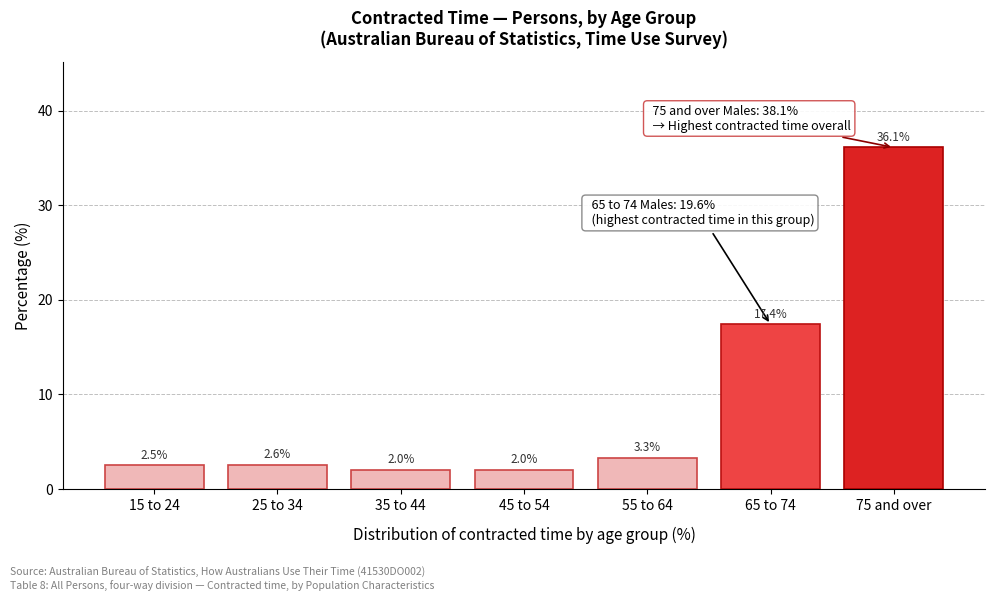

Reading left to right, list all the values displayed in this chart.

2.5	2.6	2.0	2.0	3.3	17.4	36.1